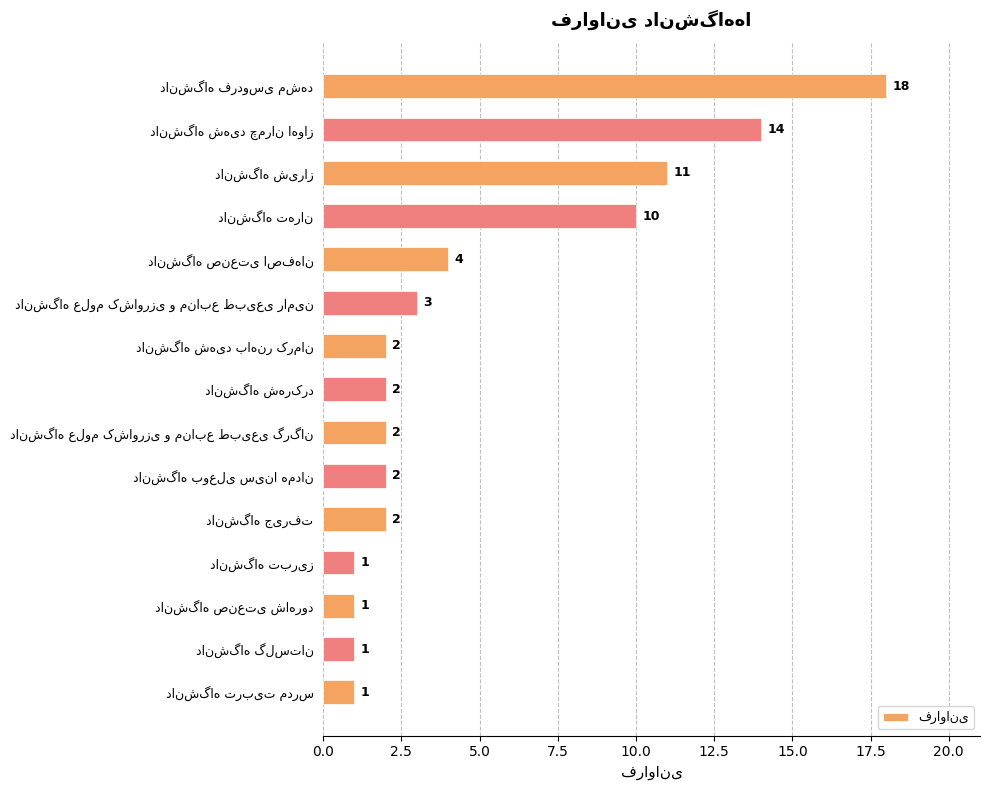

What is the average value?

5